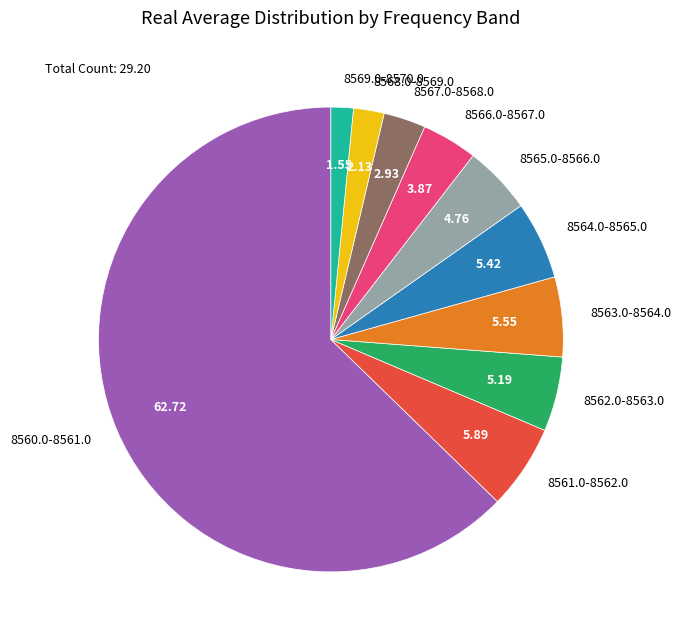

Which slice is the smallest?

8569.0-8570.0